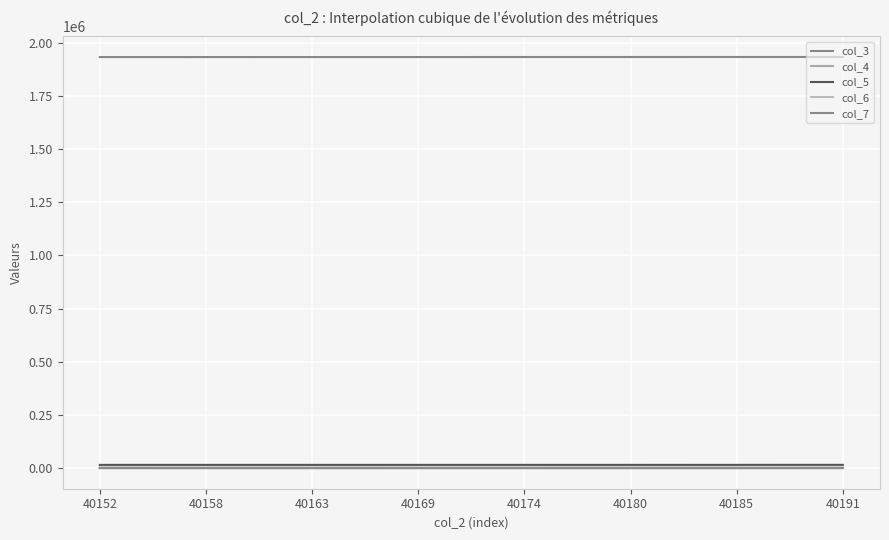

Does the chart display data point markers on the line(s)?

No